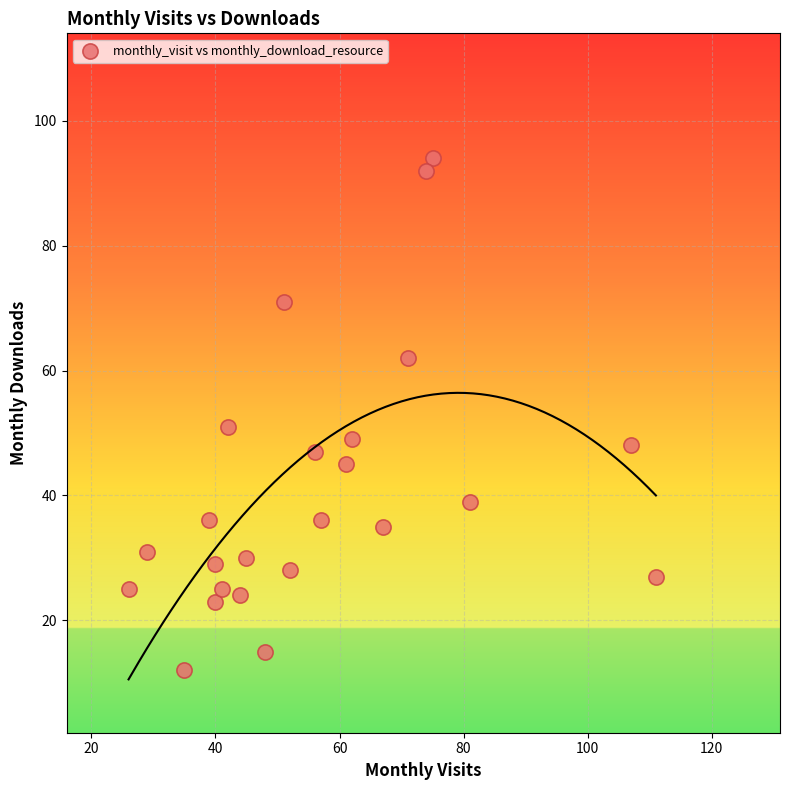

What Y value in the scatter plot is closest to 53?

51